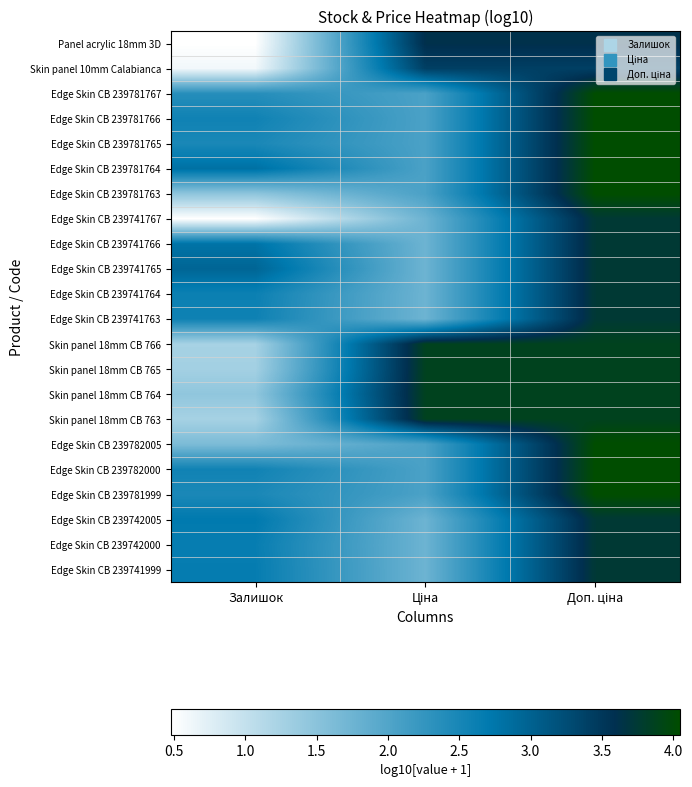

Which has a higher value, Залишок or Доп. ціна?

Доп. ціна